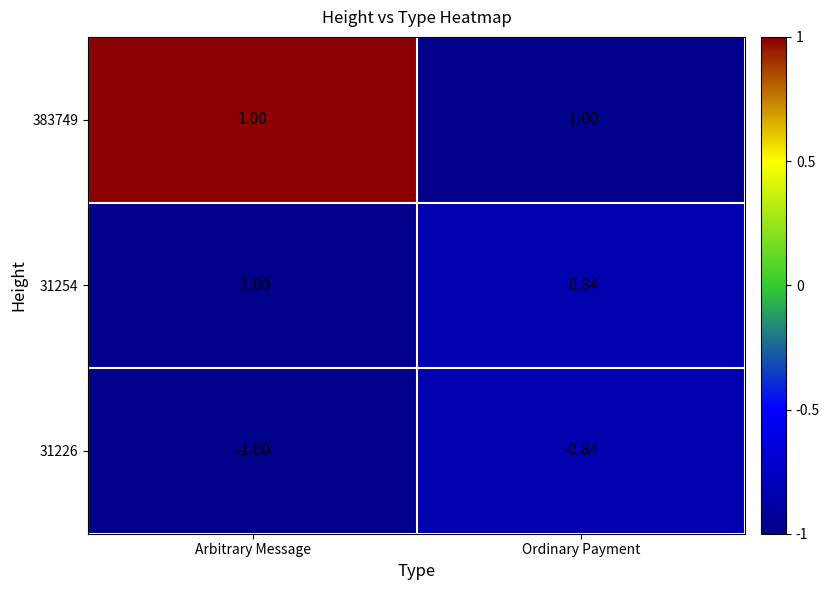

Which series has the widest spread of values?

383749